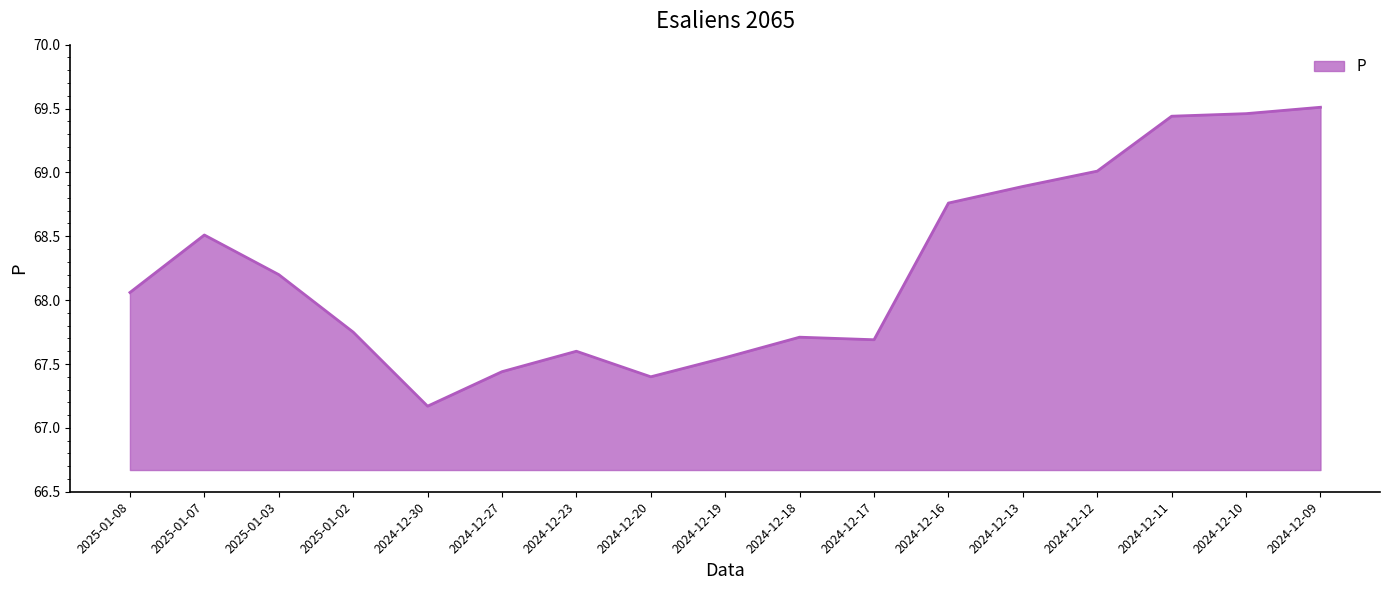

What position from the right is 2024-12-10?

2